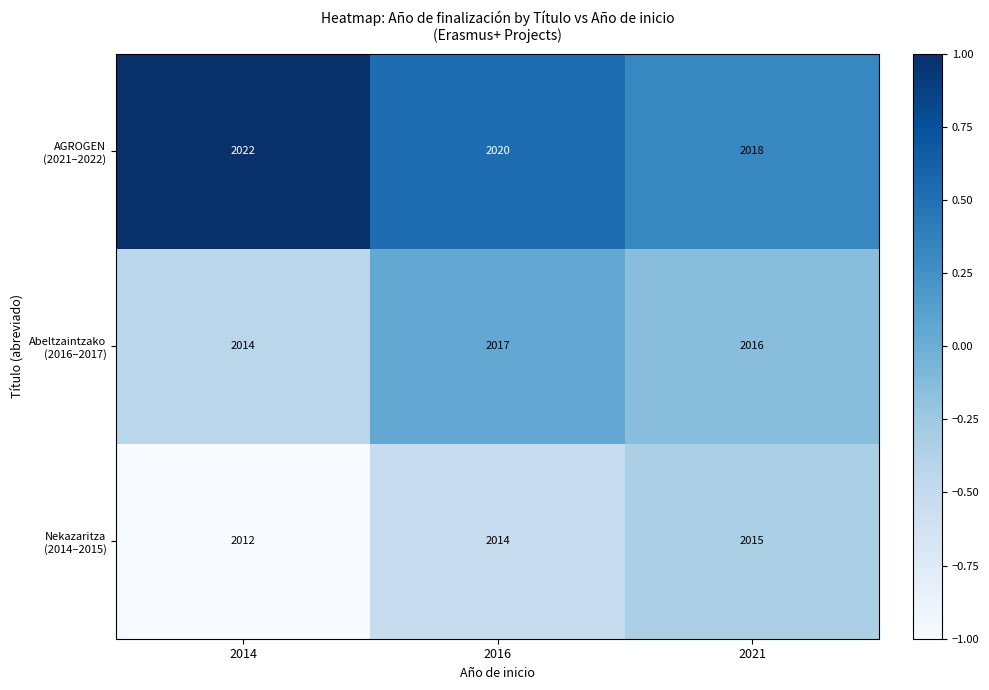

What is the difference between the highest and lowest values at 2016?

6